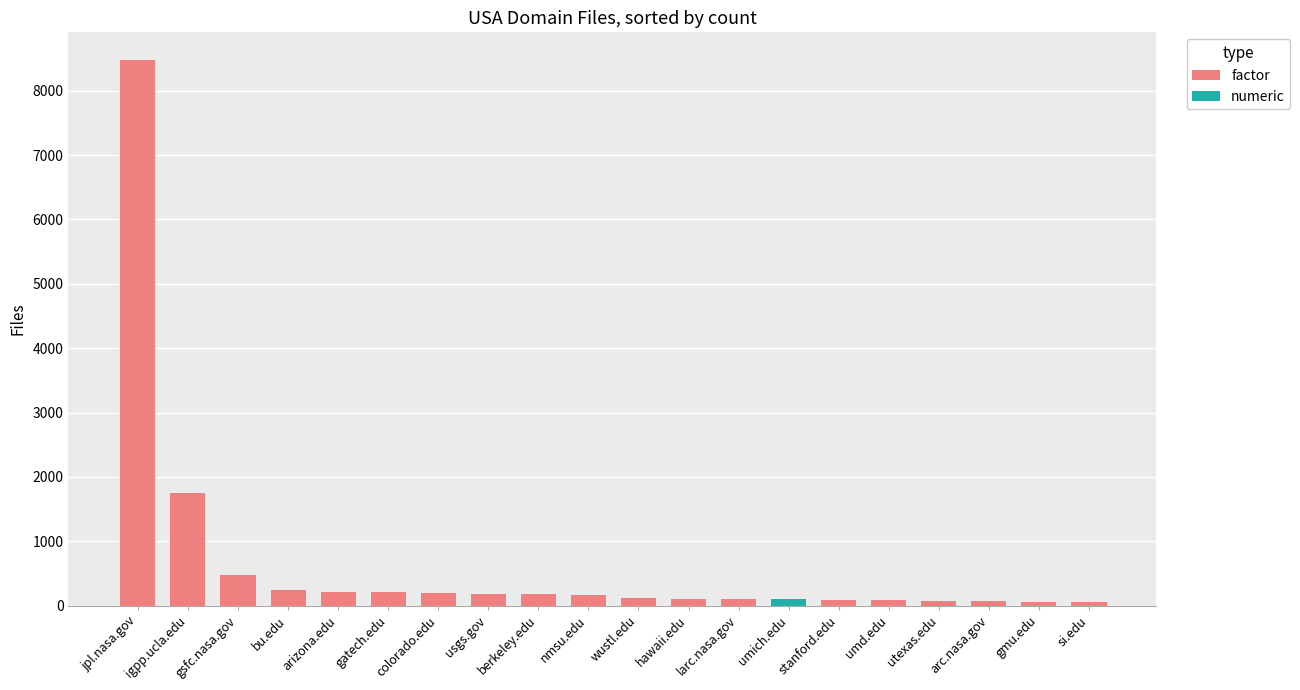

How many values are below 171?

10